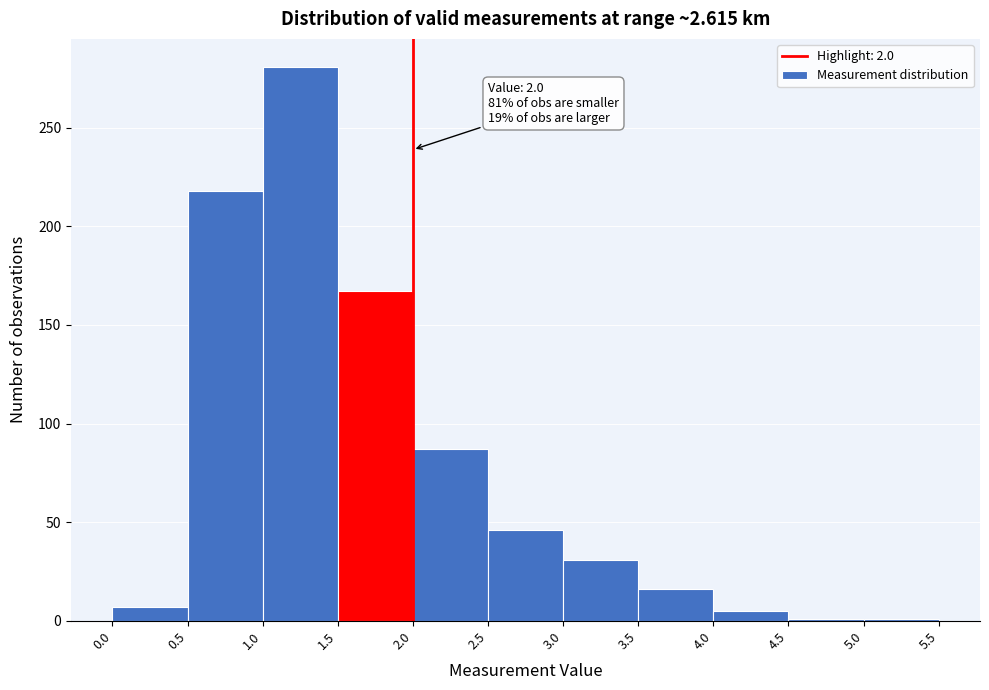

Which range on the x-axis has the tallest bar?

1.0 to 1.5